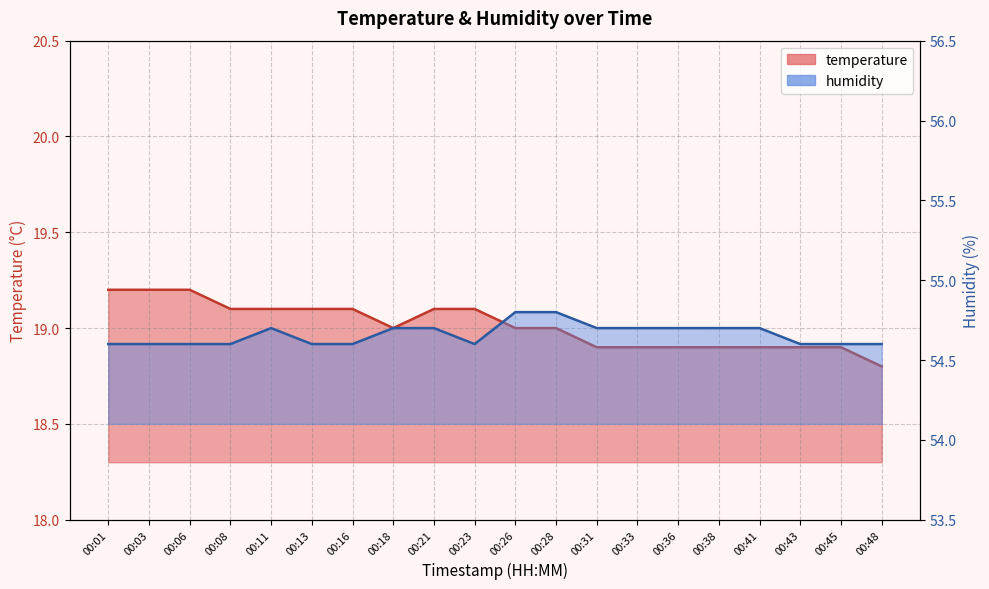

What is the difference between the highest and lowest values at 00:03?

35.4